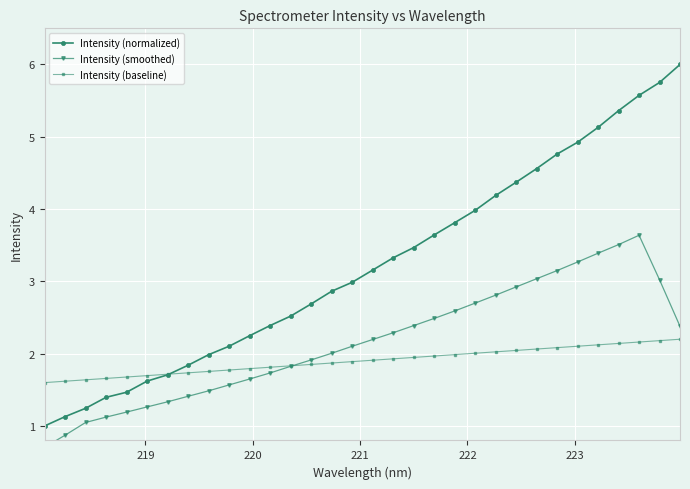

What is the average value of the Intensity (smoothed) series?

2.2